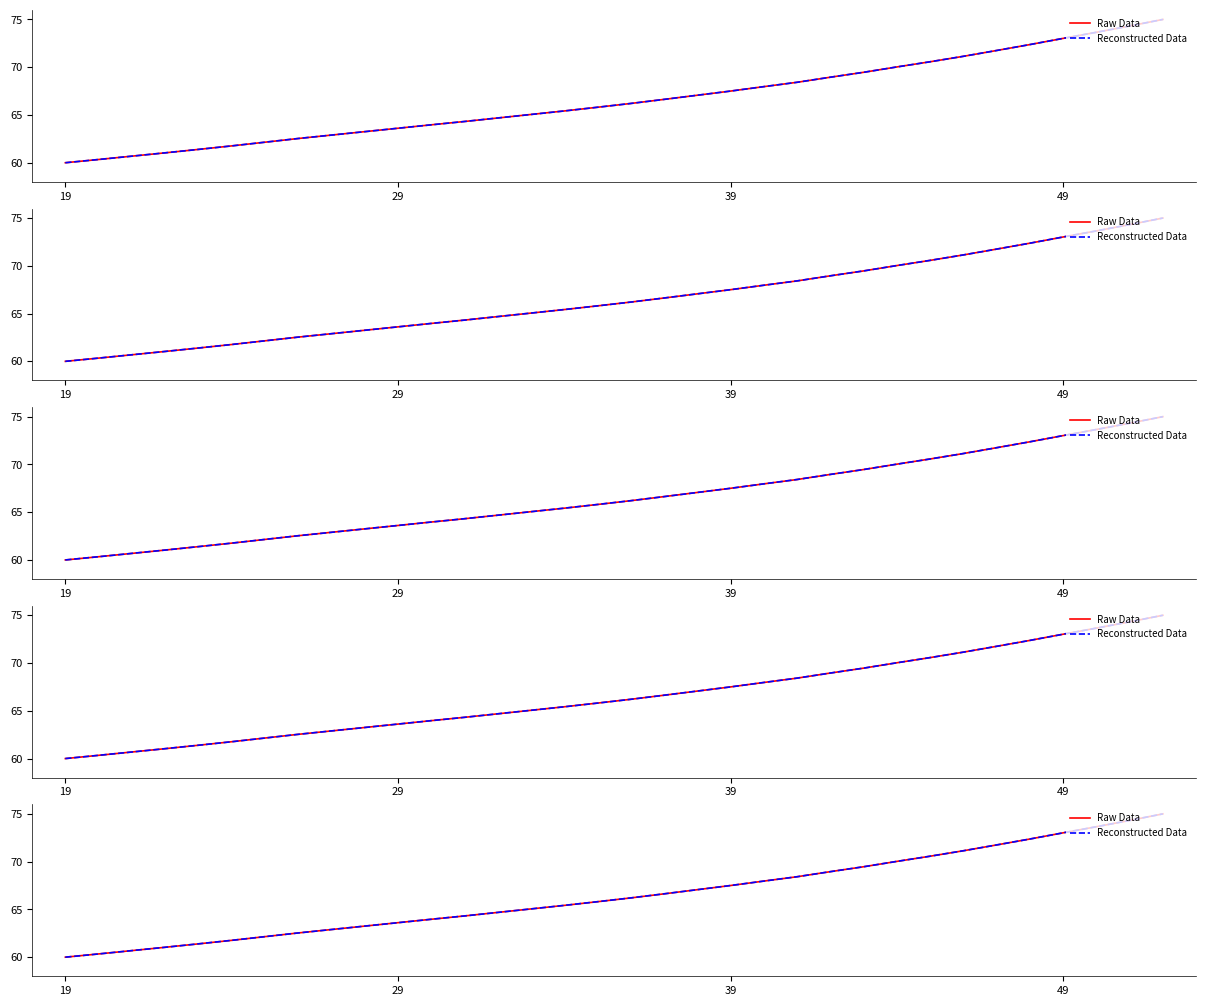

Reading left to right, what are all the values shown in this chart?

Raw Data: 60.0	60.3	60.7	61.0	61.4	61.8	62.1	62.5	62.9	63.3	63.6	64.0	64.3	64.7	65.1	65.4	65.8	66.2	66.6	67.1	67.5	68.0	68.4	69.0	69.5	70.0	70.6	71.1	71.7	72.4	73.0	73.7	74.3	75.0
Reconstructed Data: 60.0	60.3	60.7	61.0	61.4	61.8	62.1	62.5	62.9	63.3	63.6	64.0	64.3	64.7	65.1	65.4	65.8	66.2	66.6	67.1	67.5	68.0	68.4	69.0	69.5	70.0	70.6	71.1	71.7	72.4	73.0	73.7	74.3	75.0